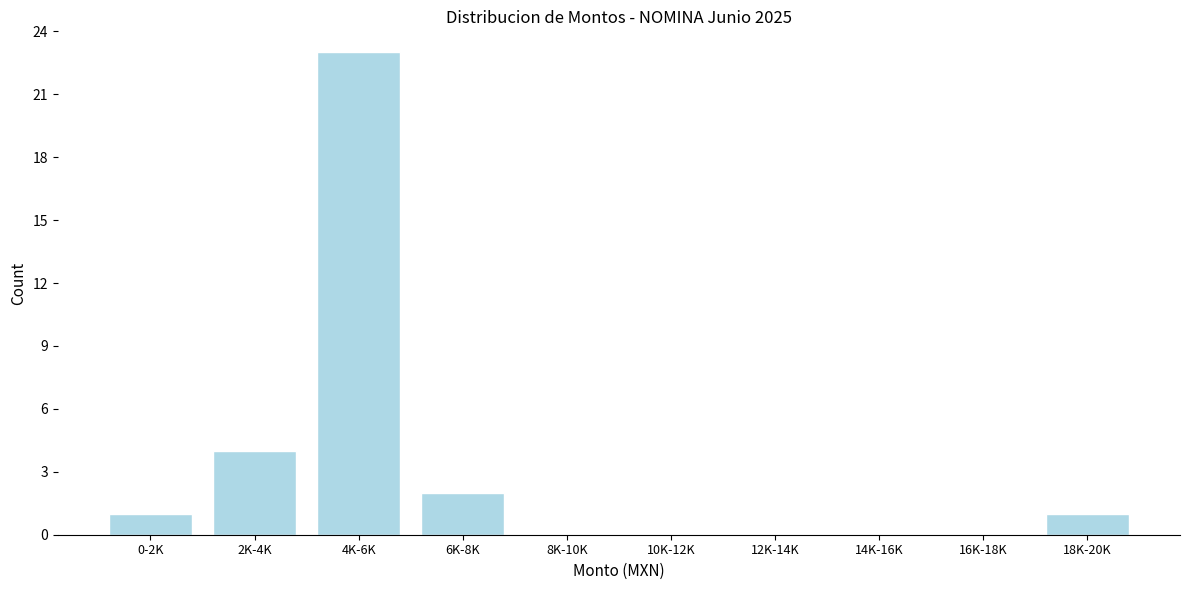

Reading left to right, what are all the values shown in this chart?

0-2K=1	2K-4K=4	4K-6K=23	6K-8K=2	8K-10K=0	10K-12K=0	12K-14K=0	14K-16K=0	16K-18K=0	18K-20K=1